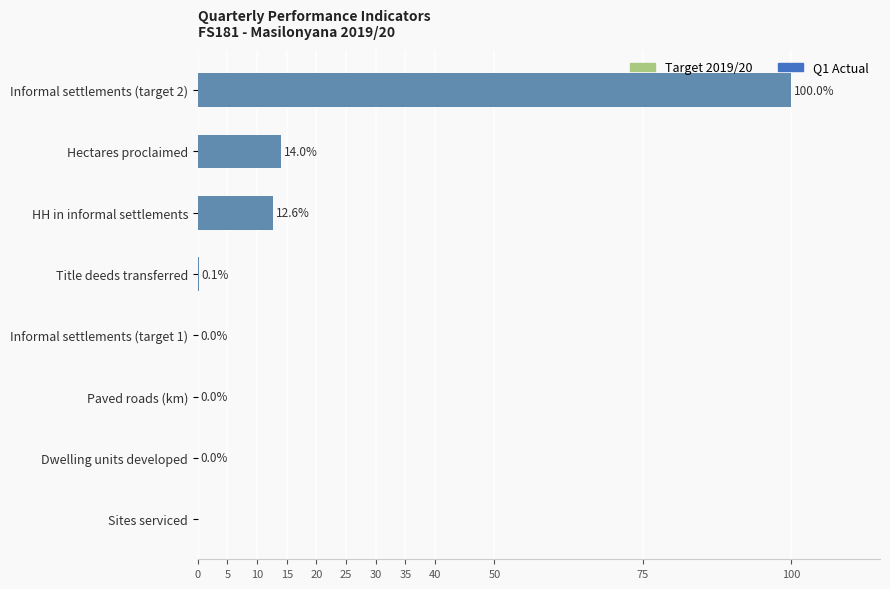

How many data points does each series have?

8